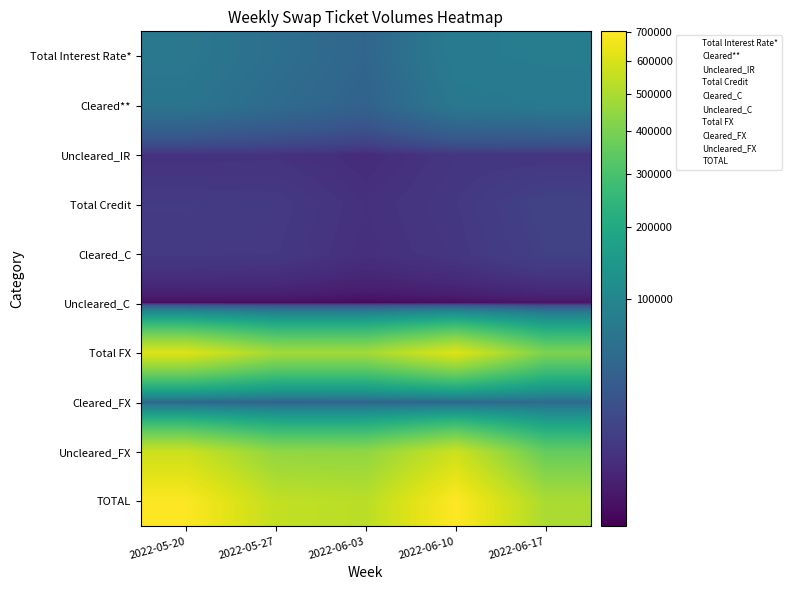

Which label corresponds to the largest value in the chart?

2022-06-10